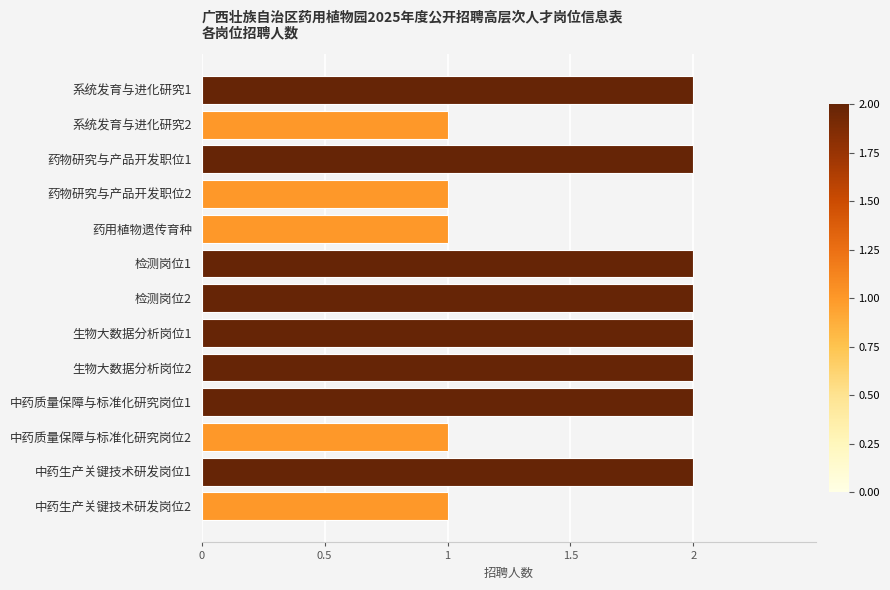

What is the label of the 6th bar from the top?

检测岗位1